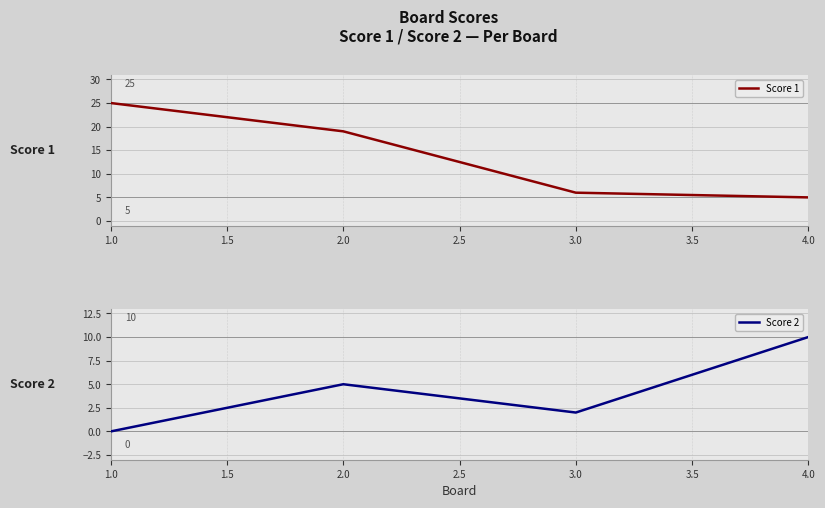

True or false: Score 1 and Score 2 cross at least once.

True